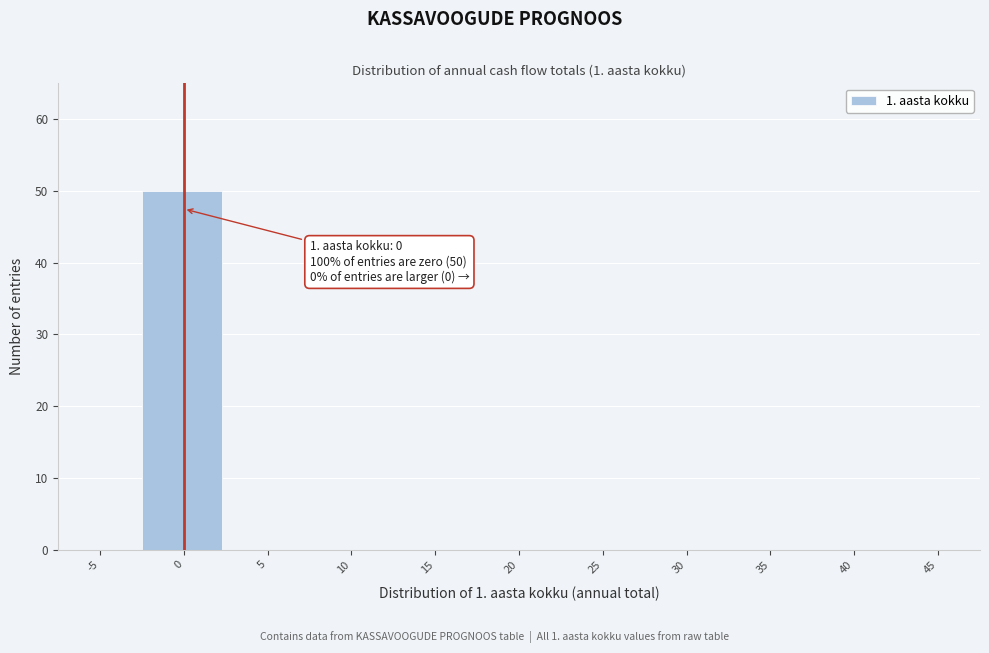

Reading right to left, list all the values displayed in this chart.

45=0	40=0	35=0	30=0	25=0	20=0	15=0	10=0	5=0	0=50	-5=0